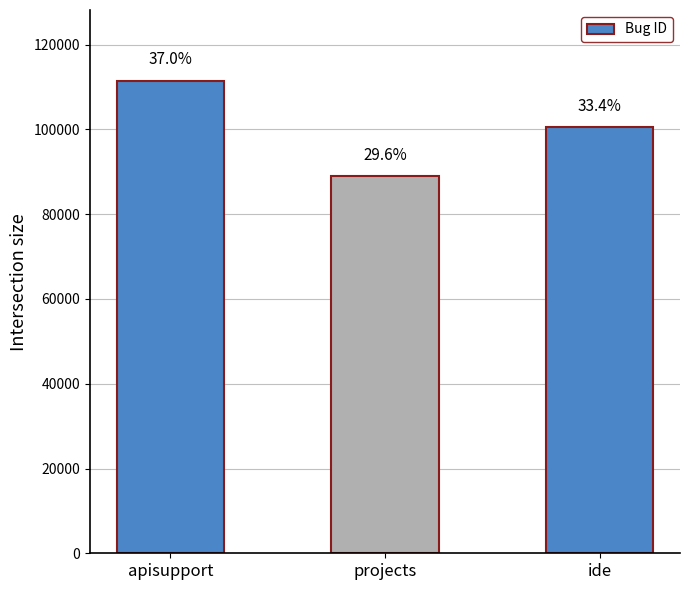

What position from the right is projects?

2